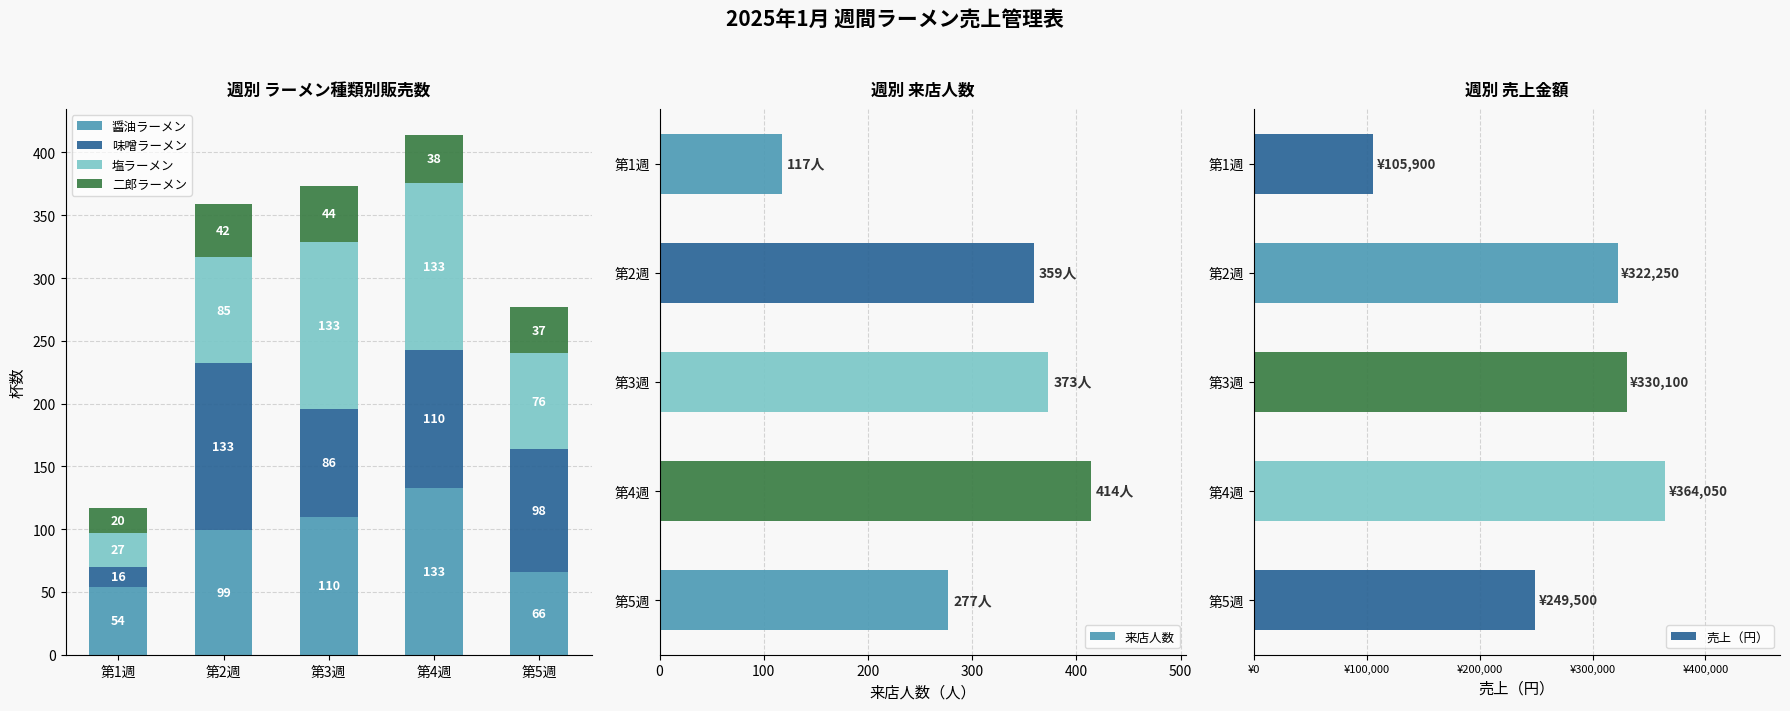

What is the average value of the 塩ラーメン series?

91